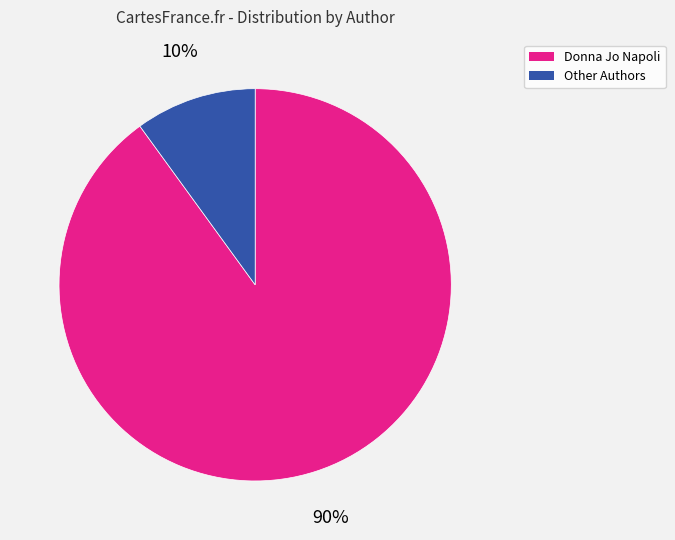

Does any single category account for the majority?

Yes